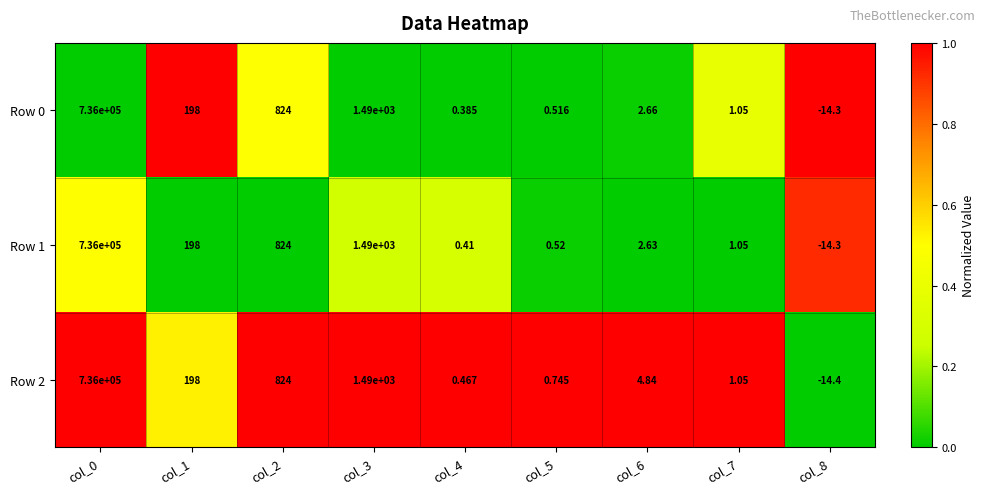

Is the value of Row 0 at col_0 greater than the value of Row 2 at col_1?

Yes